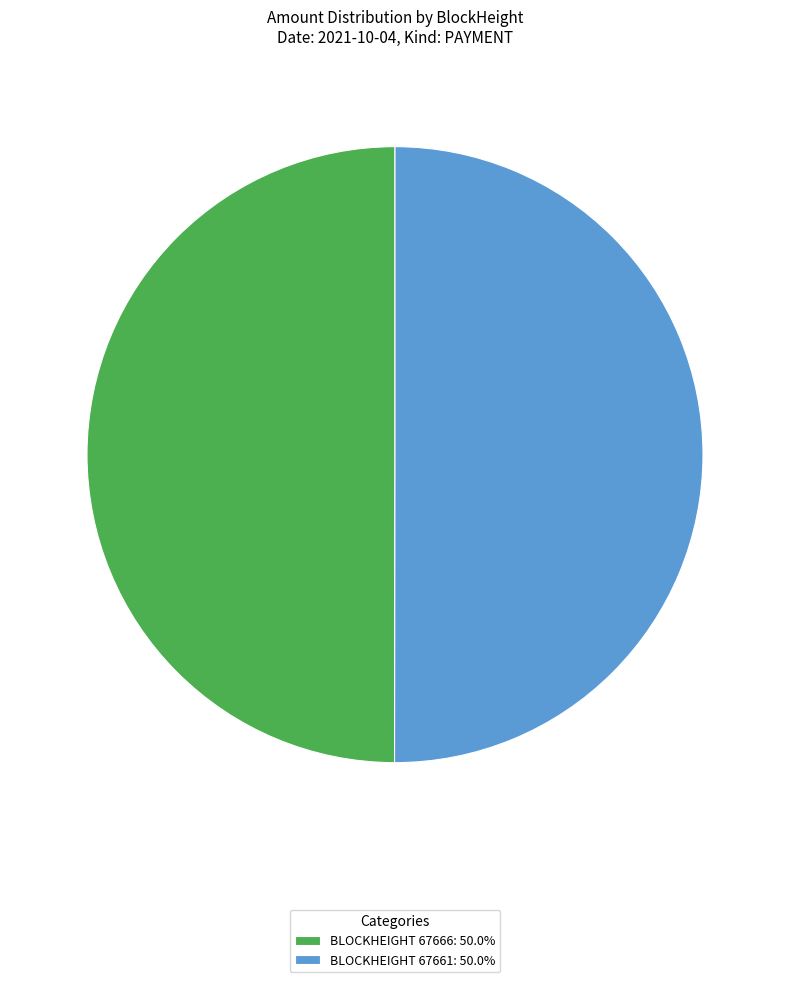

Do BLOCKHEIGHT 67666: 50.0% and BLOCKHEIGHT 67661: 50.0% together represent more than half of the pie?

Yes